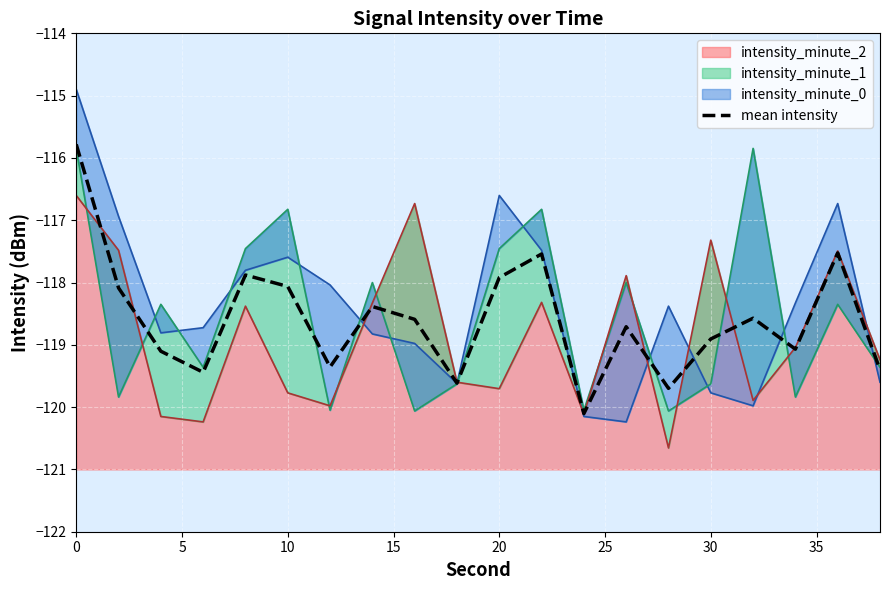

How many lines are shown in the chart?

1